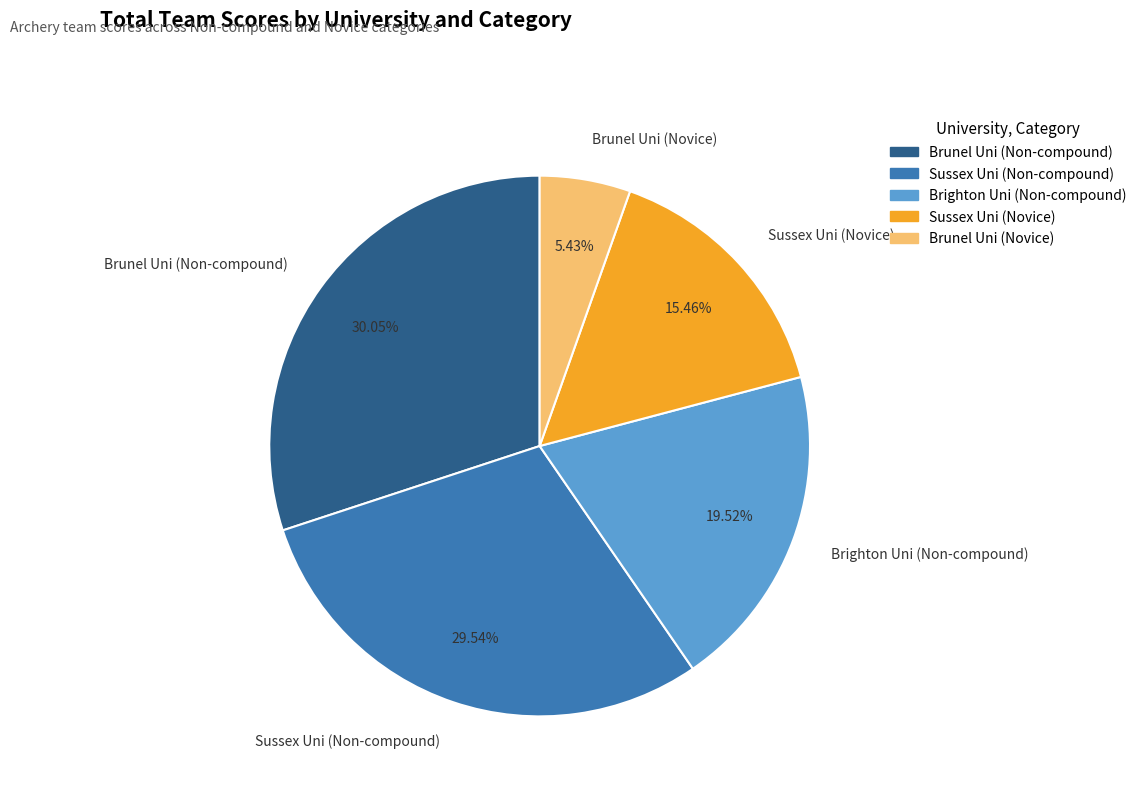

How many slices are in this pie chart?

5